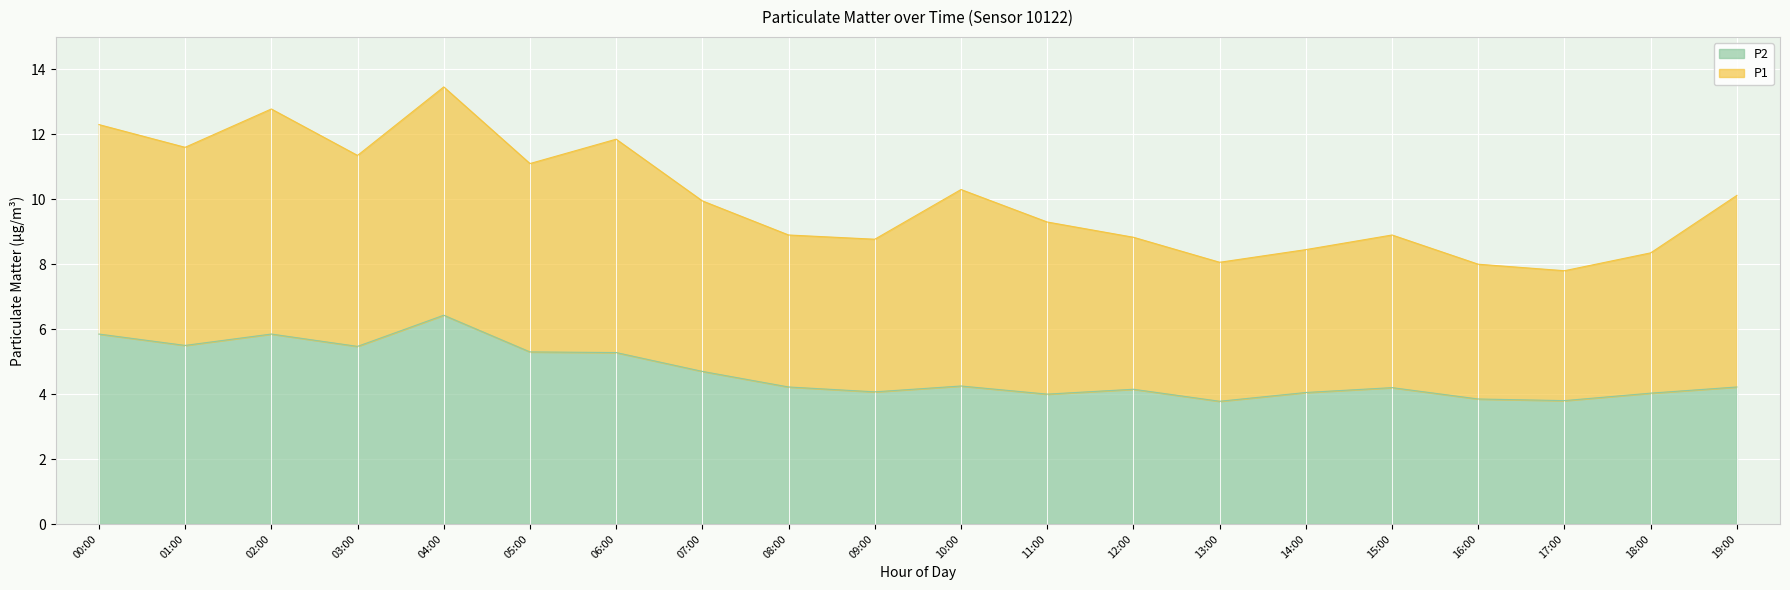

Which category has the highest value across all series?

04:00